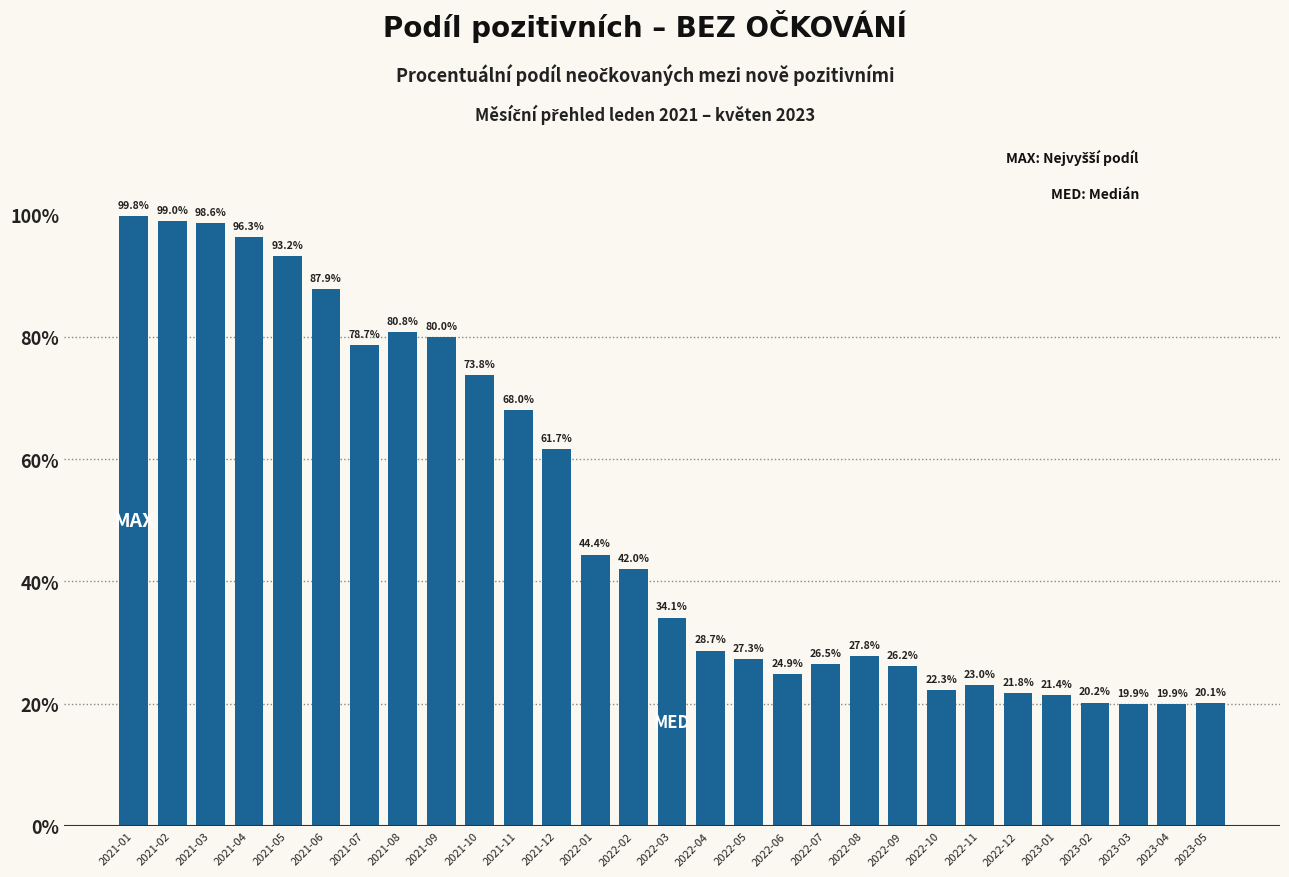

Reading right to left, extract all data points from this chart.

20.1	19.9	19.9	20.2	21.4	21.8	23.0	22.3	26.2	27.8	26.5	24.9	27.3	28.7	34.1	42.0	44.4	61.7	68.0	73.8	80.0	80.8	78.7	87.9	93.2	96.3	98.6	99.0	99.8